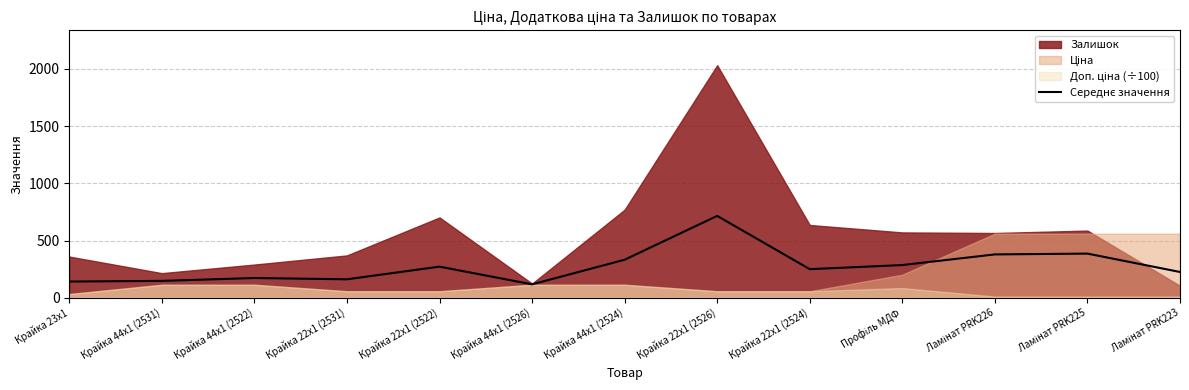

Rank the categories by value from highest to lowest.

Крайка 22x1 (2526), Ламінат PRK225, Ламінат PRK226, Крайка 44x1 (2524), Профіль МДФ, Крайка 22x1 (2522), Крайка 22x1 (2524), Ламінат PRK223, Крайка 44x1 (2522), Крайка 22x1 (2531), Крайка 44x1 (2531), Крайка 23x1, Крайка 44x1 (2526)